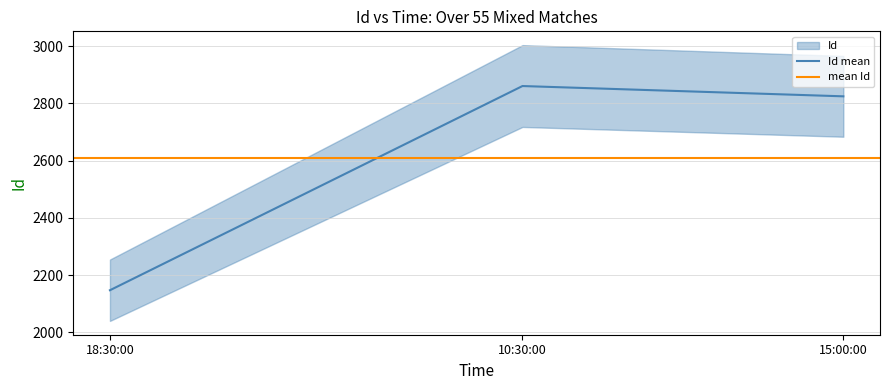

How many data points are less than 2825?

1